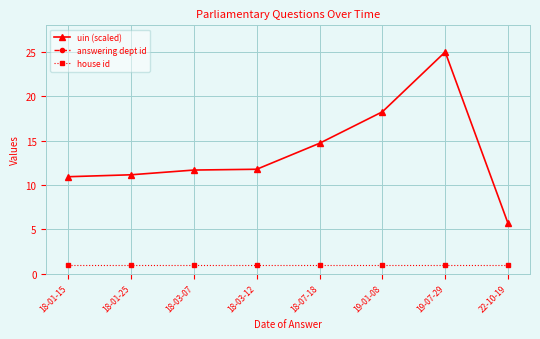

What are all the series names shown in the legend?

uin (scaled), answering dept id, house id